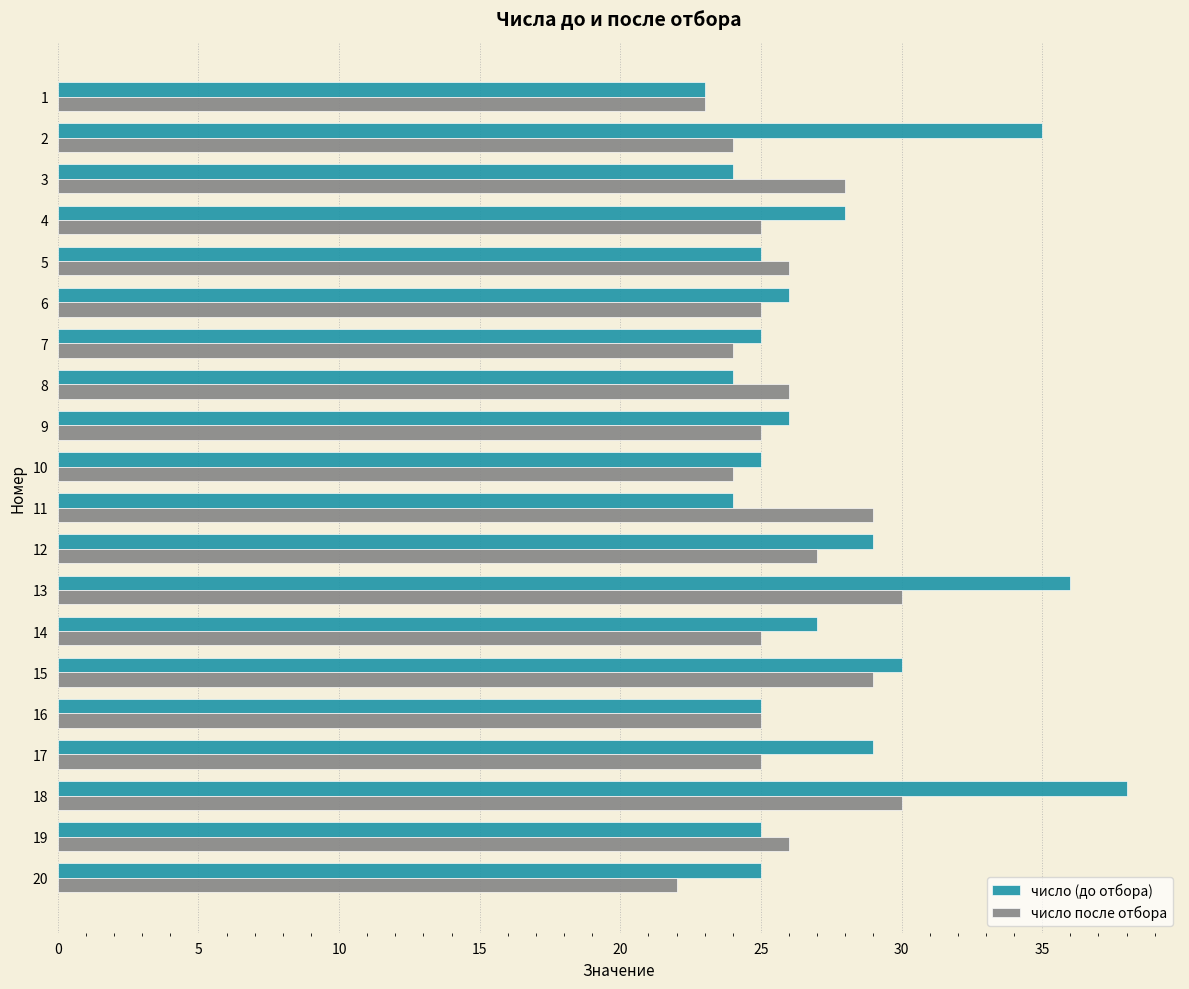

Read the число (до отбора) value at 12.

29